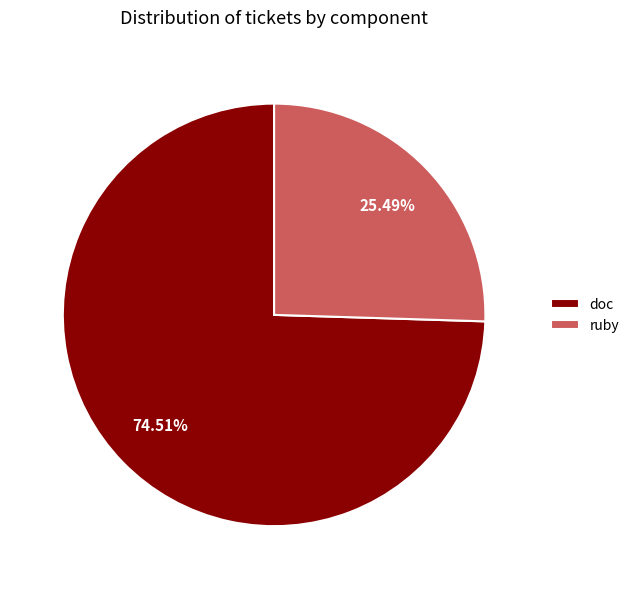

How many segments does this pie chart have?

2